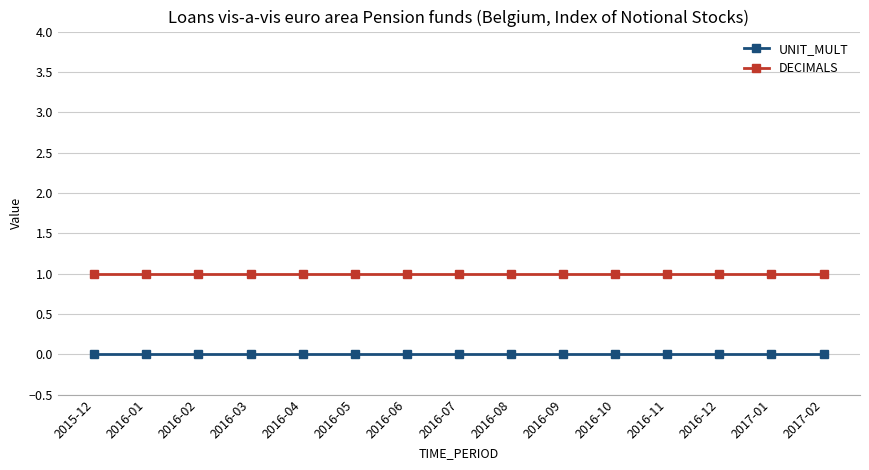

What is the label of the 13th point from the right?

2016-02